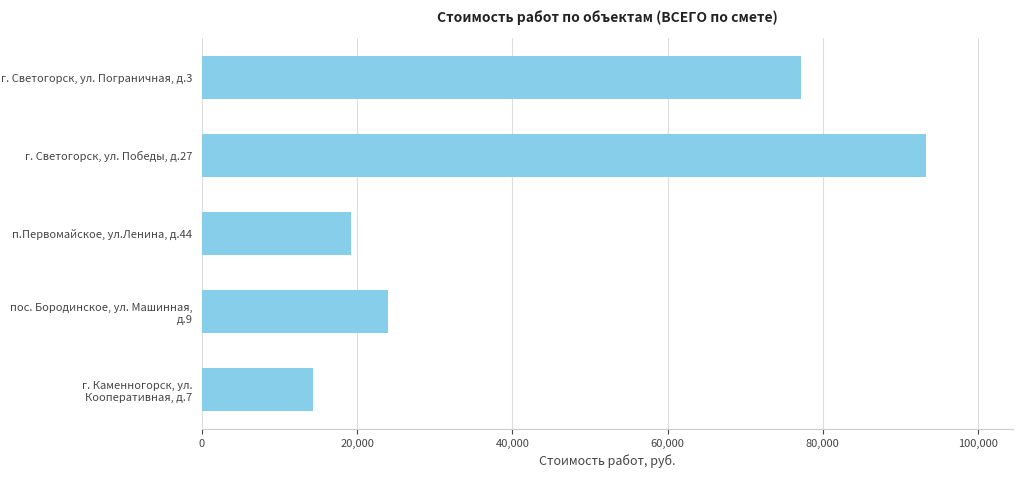

What is the sum of all values?

228128.2